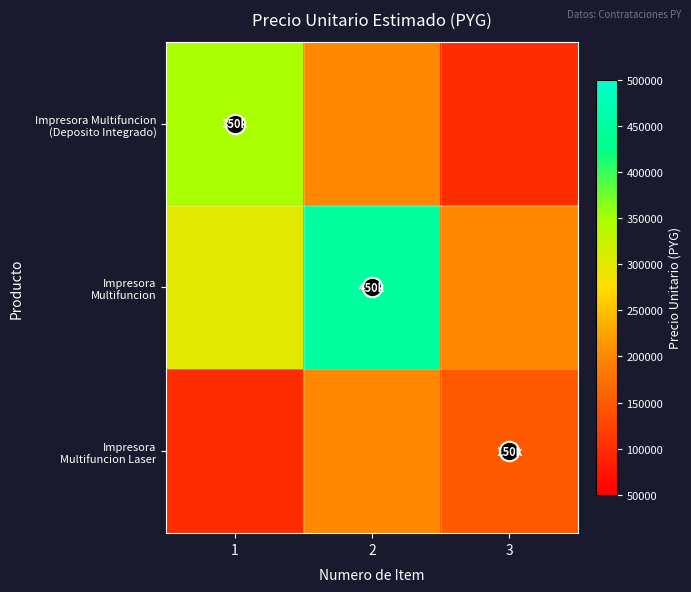

Between 2 and 1, which is larger?

1